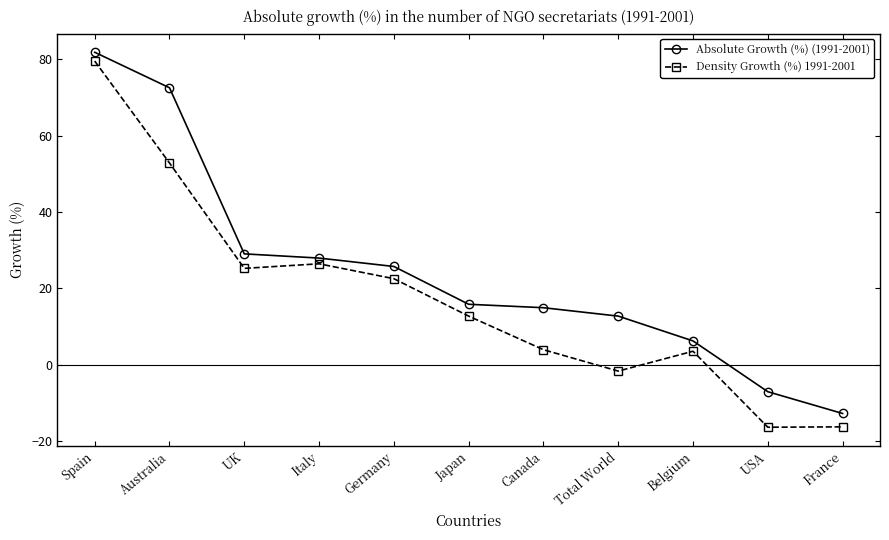

What is the label of the 2nd point from the right?

USA